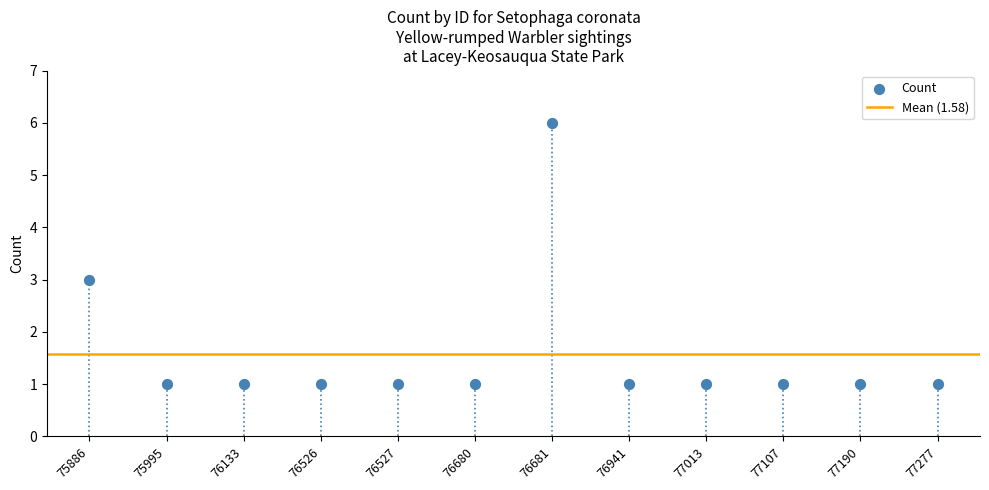

What is the range of Y values (max minus min)?

5